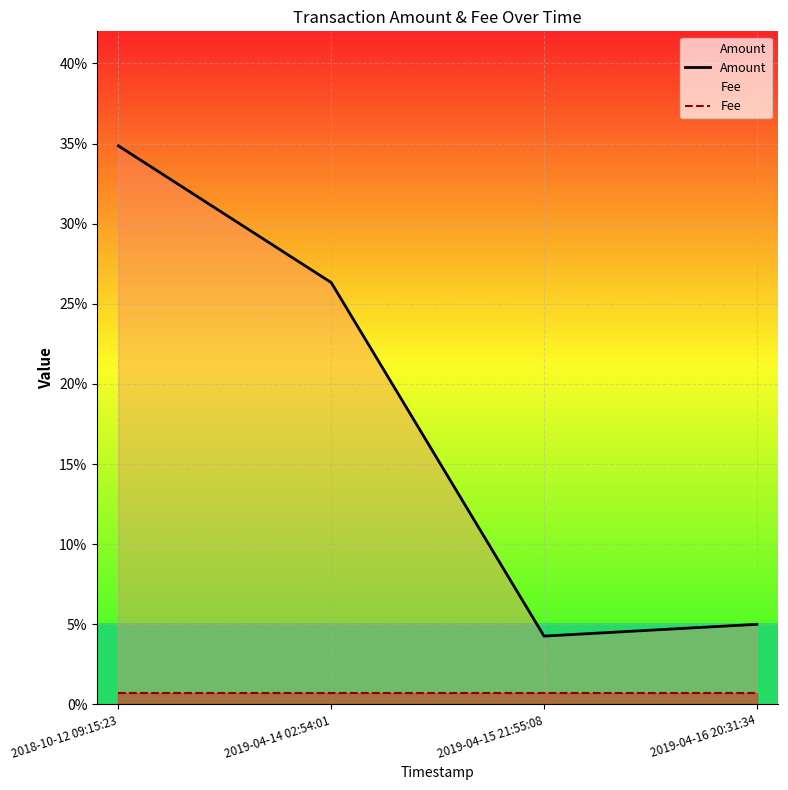

Reading left to right, transcribe all the data shown in this chart.

Amount: 2018-10-12 09:15:23=0.3	2019-04-14 02:54:01=0.3	2019-04-15 21:55:08=0.0	2019-04-16 20:31:34=0.1
Fee: 2018-10-12 09:15:23=0.0	2019-04-14 02:54:01=0.0	2019-04-15 21:55:08=0.0	2019-04-16 20:31:34=0.0